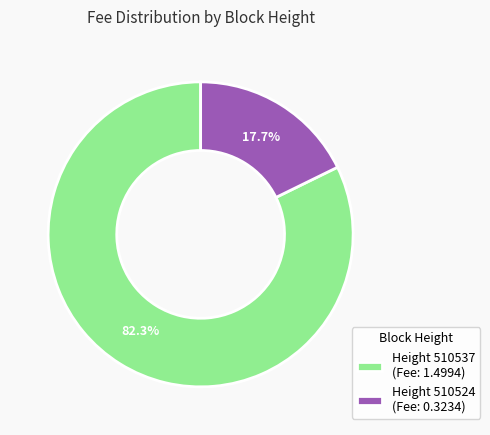

Which slice is the largest?

Height 510537 (Fee: 1.4994)